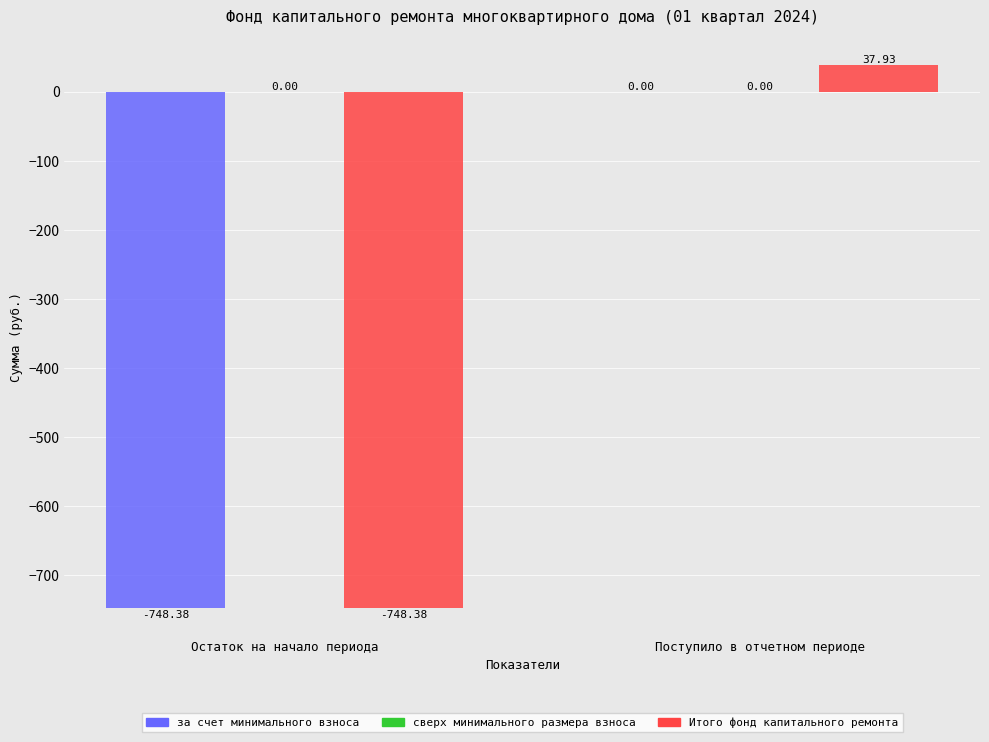

At which label does Итого фонд капитального ремонта reach its peak?

Поступило в отчетном периоде